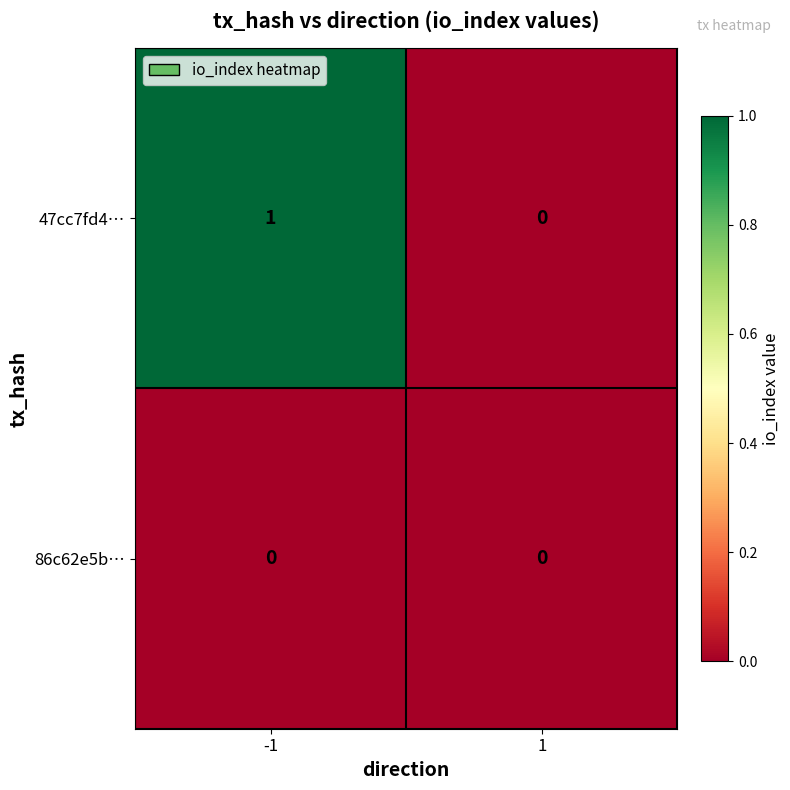

How many series are shown in this chart?

2